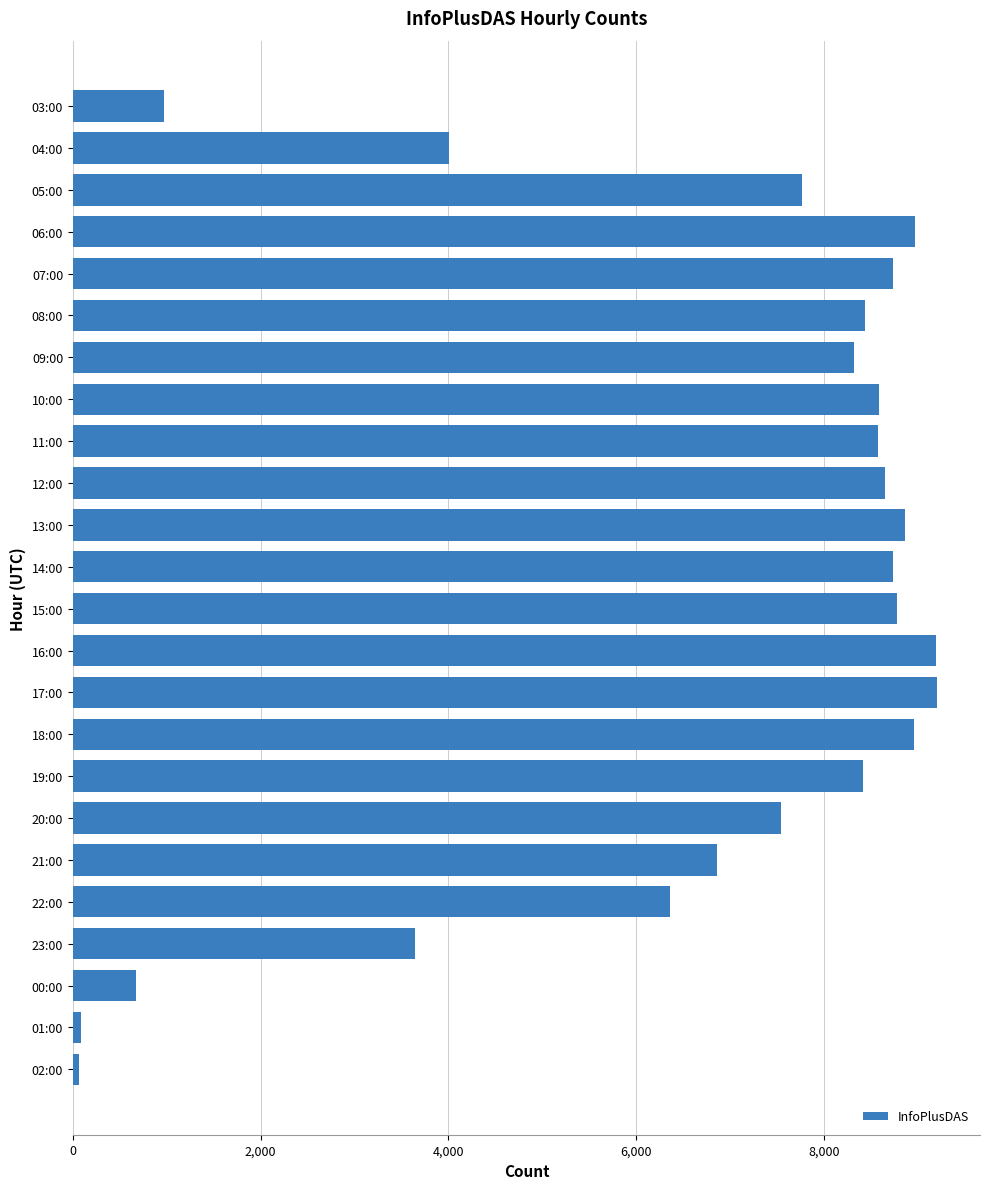

At which label is the value closest to 4634?

04:00